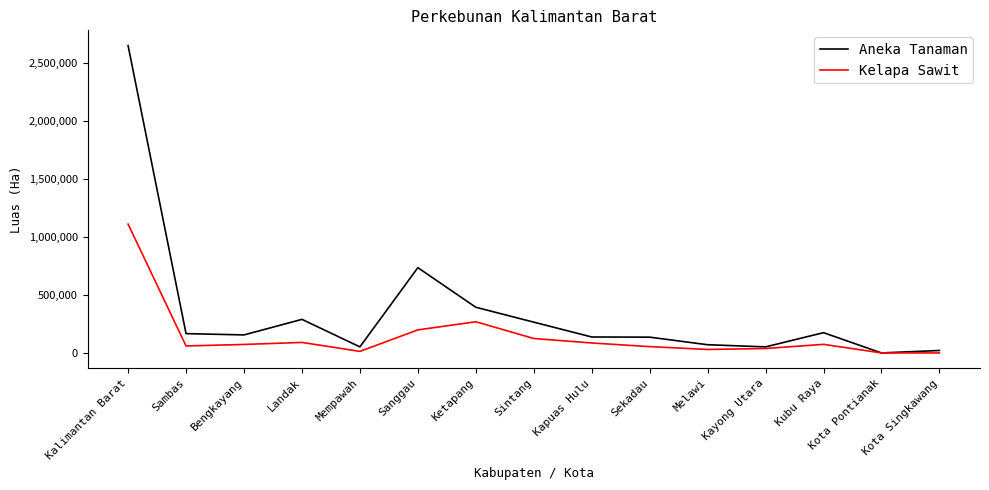

Which series has the widest spread of values?

Aneka Tanaman